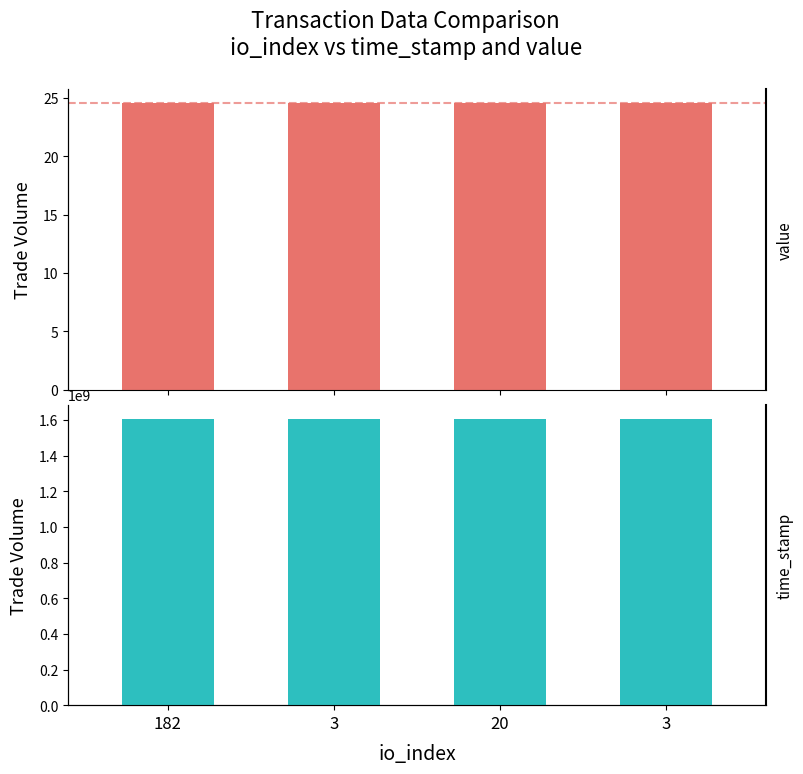

What is the sum of the value values at 3 and 3?

49.1